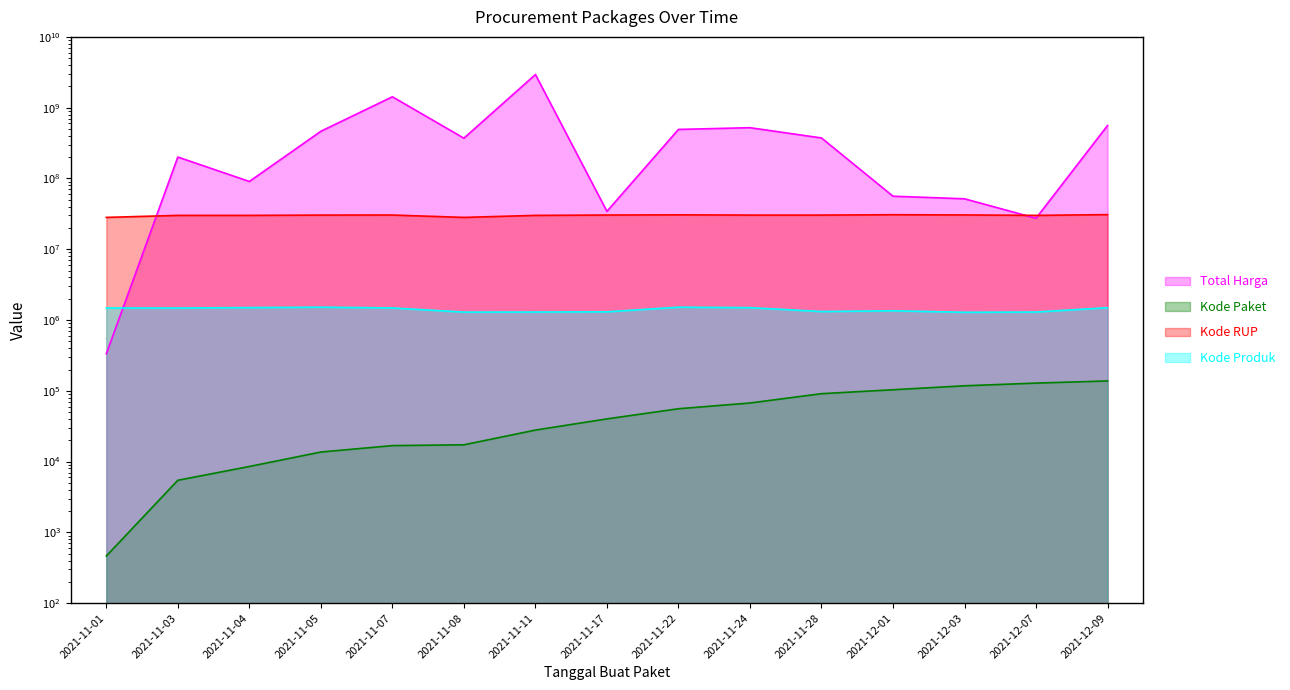

What is the label of the 6th point from the right?

2021-11-24